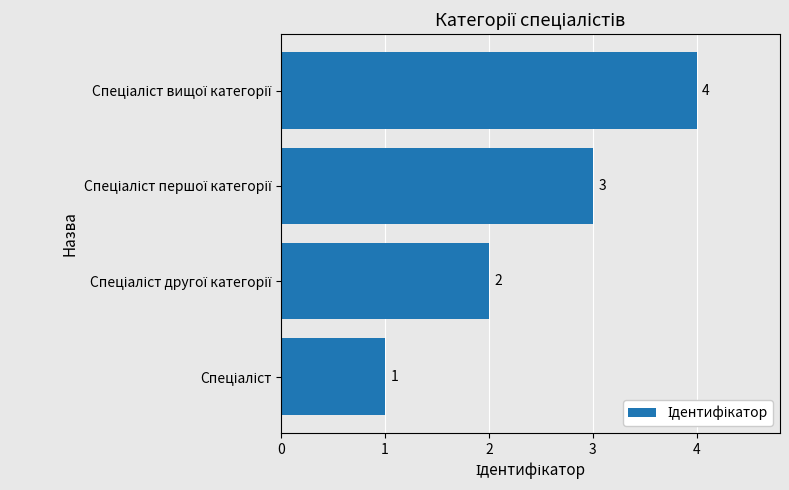

What is the difference between the maximum and minimum values?

3